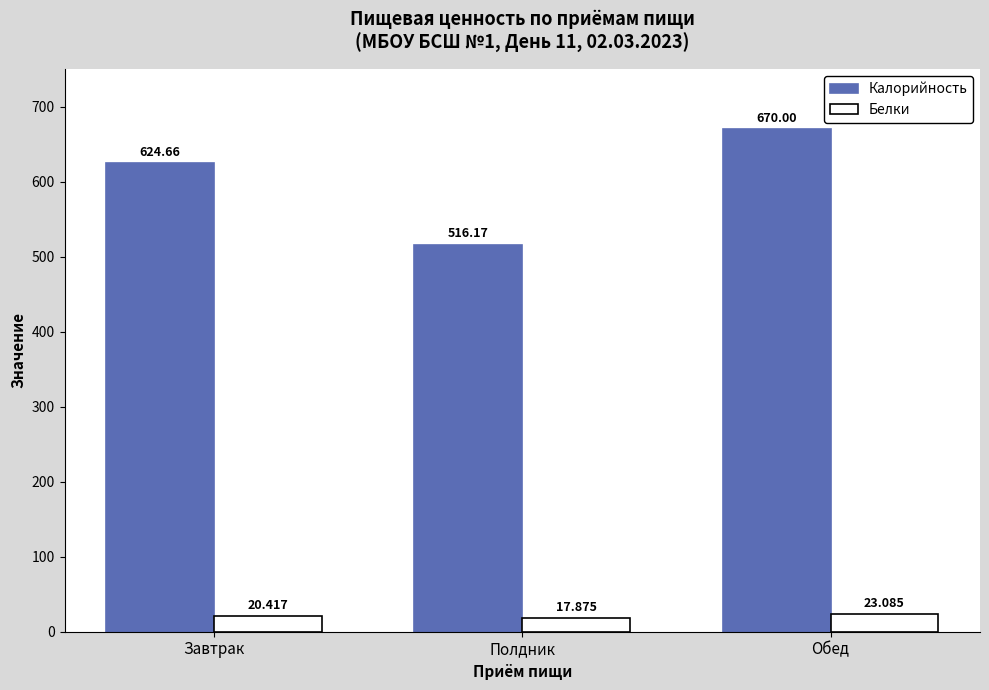

Which category has the lowest value across all series?

Полдник